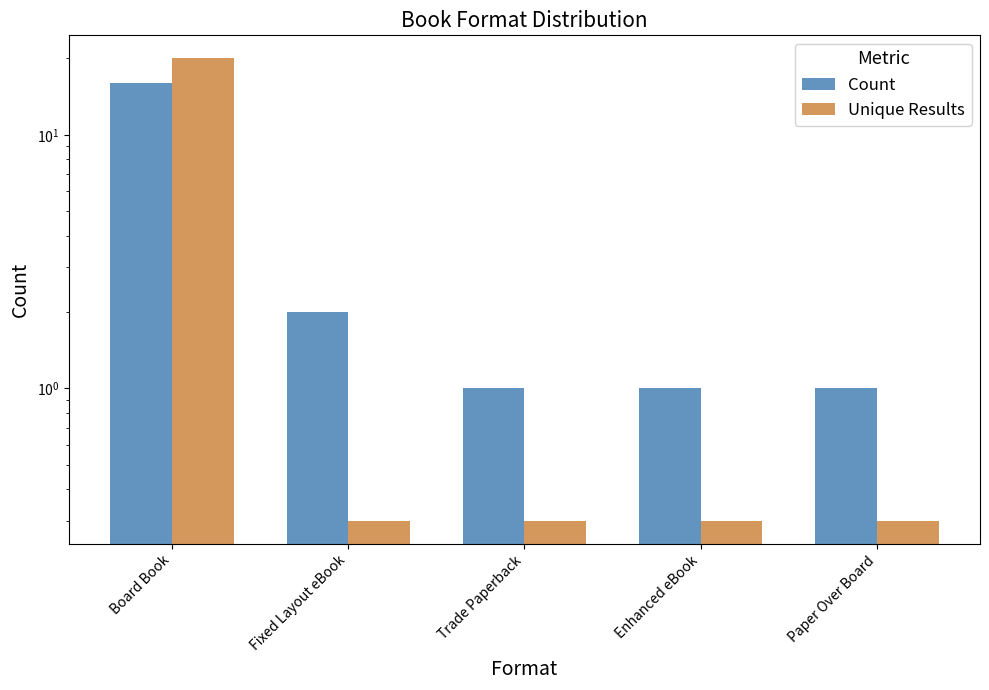

What is the label of the 3rd bar from the left?

Trade Paperback